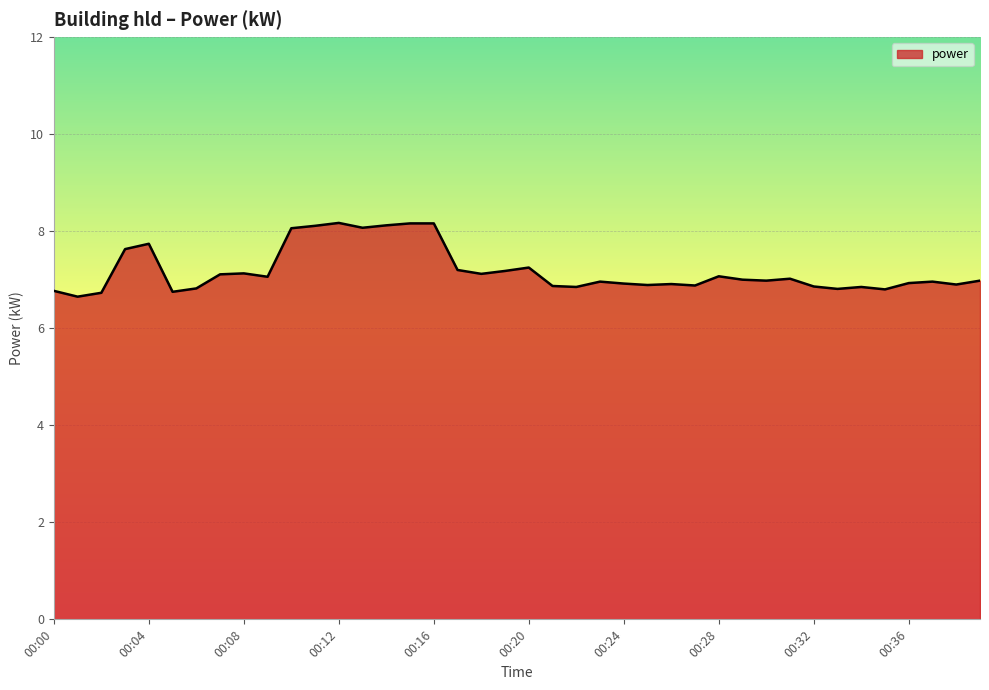

True or false: the data has more than 1 interior local peaks.

True